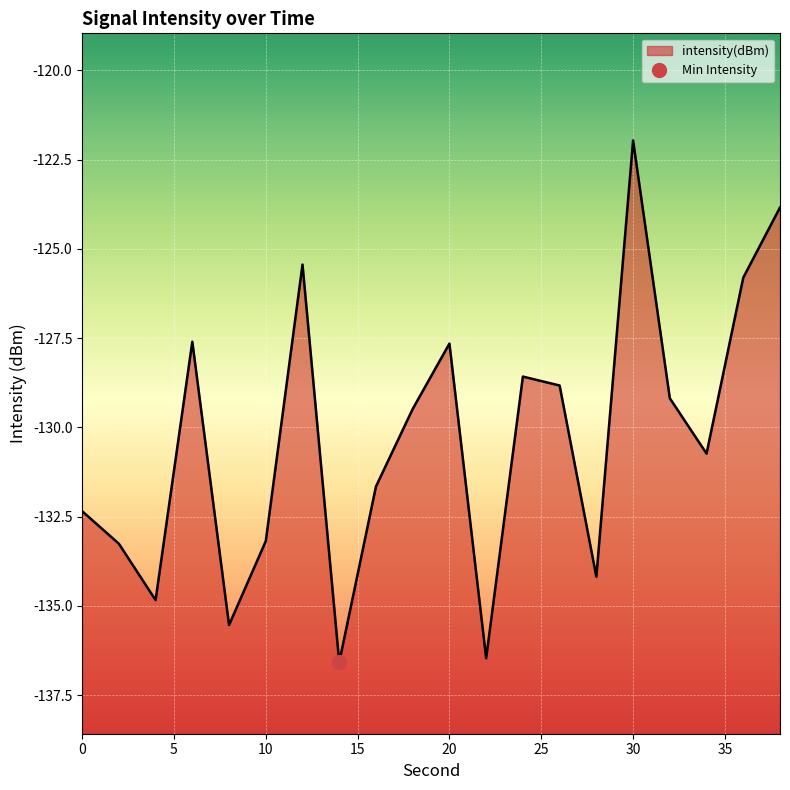

Is it true that the value at 18 is -129.5?

True